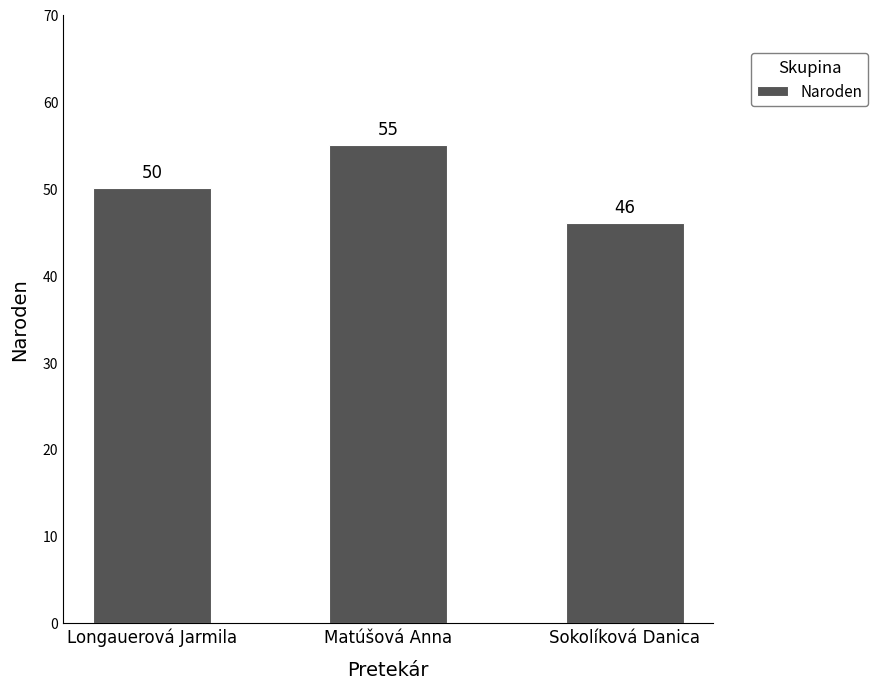

Which label corresponds to the smallest value in the chart?

Sokolíková Danica